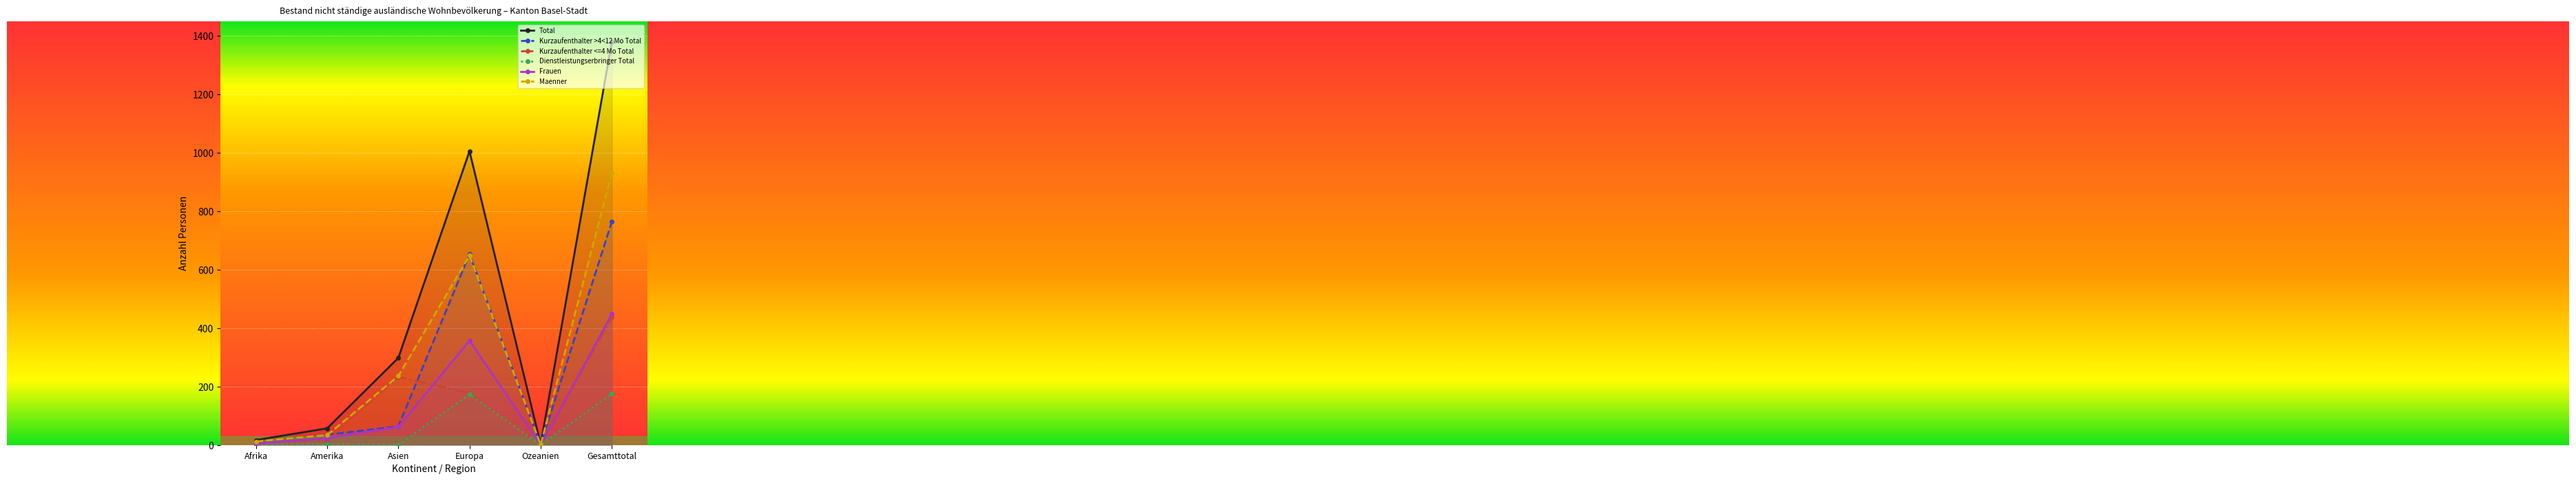

What is the label of the 4th point from the left?

Europa